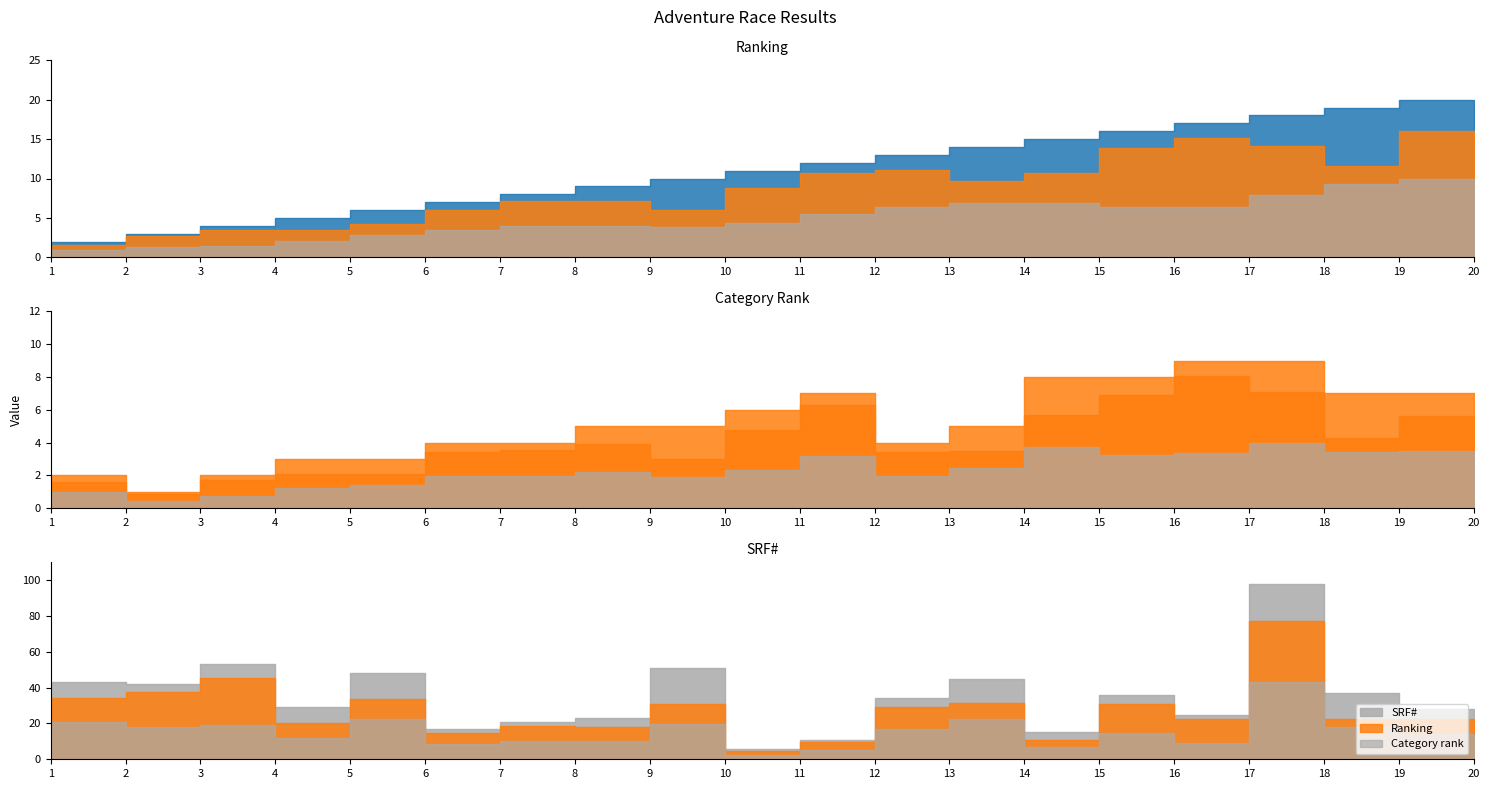

Rank the series by their average value, from lowest to highest.

Category rank, Ranking, SRF#